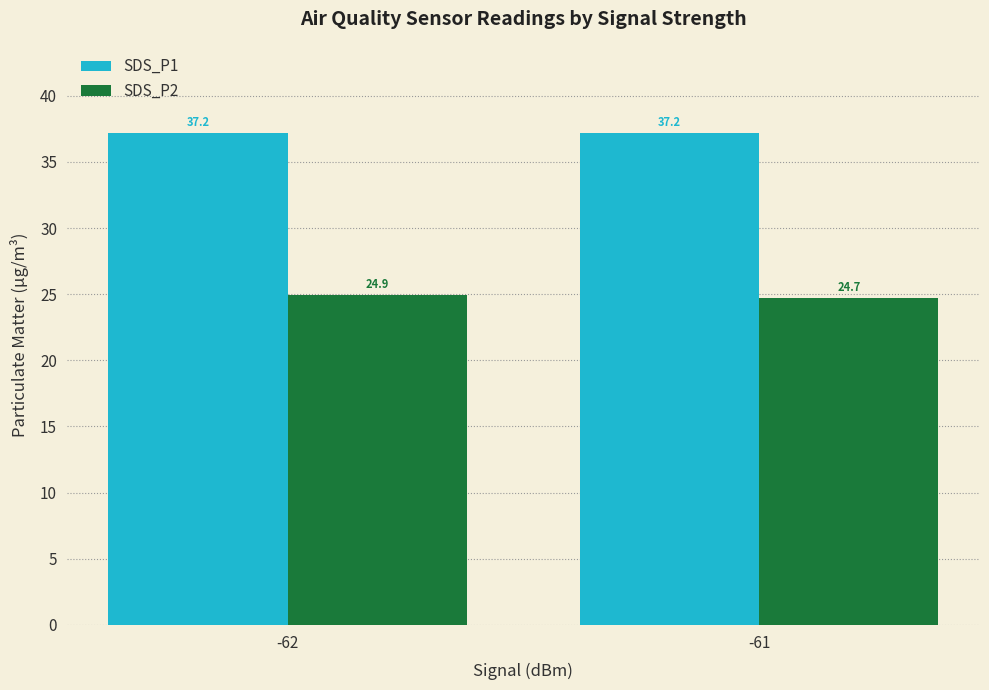

What is the value of the SDS_P1 bar at the 2nd from the left?

37.2